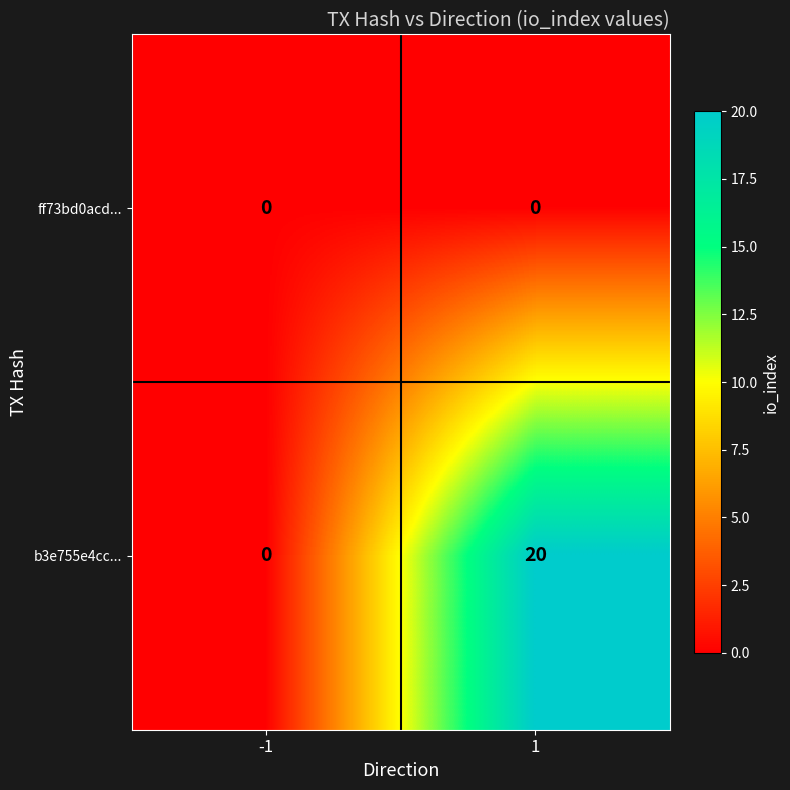

At which category does the chart reach its peak across all series?

1